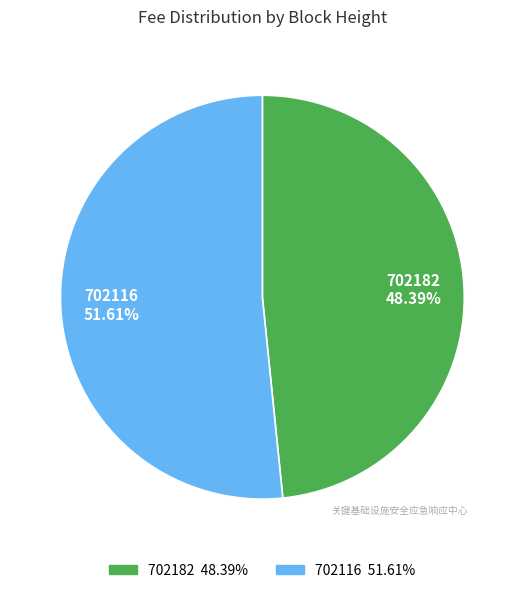

What percentage do 702116 and 702182 together represent?

100.0%